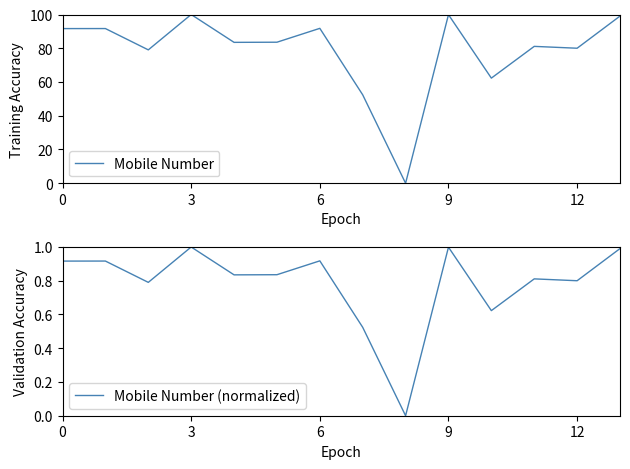

True or false: Mobile Number (normalized) has a value of 0.5 at 12.

False